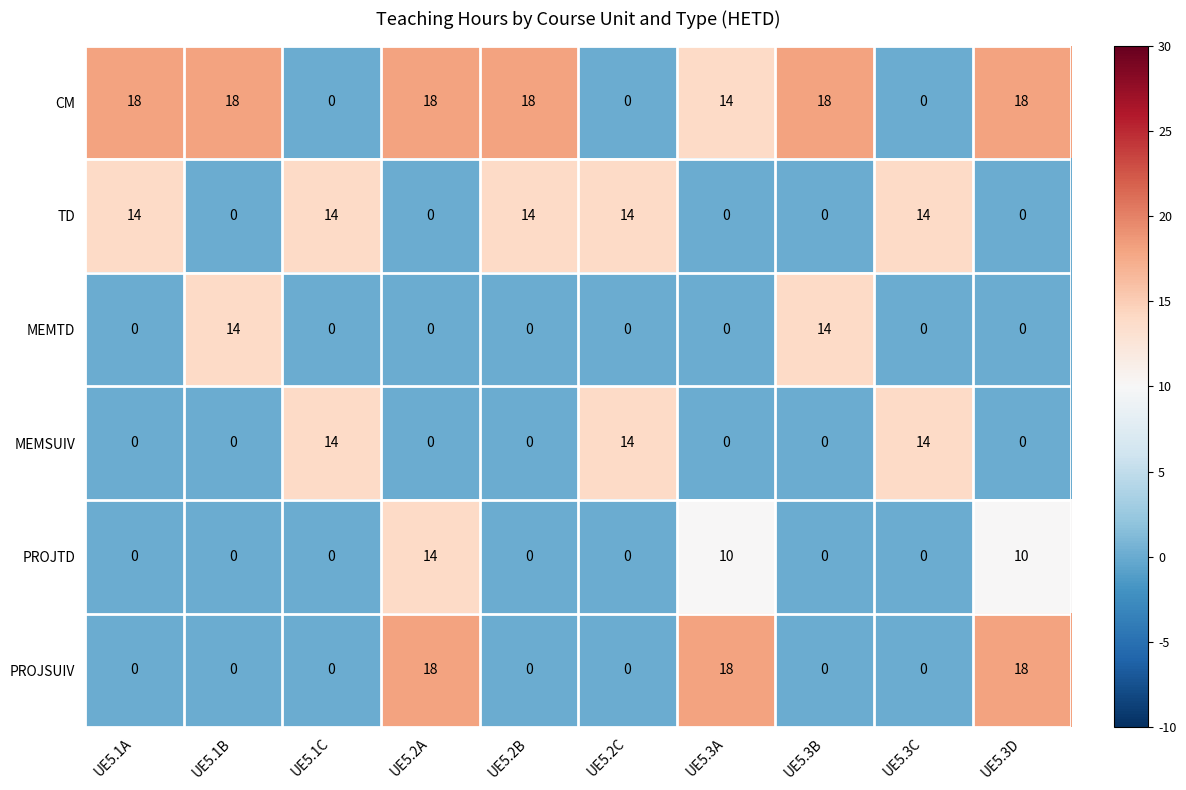

How many distinct data groups are displayed?

6